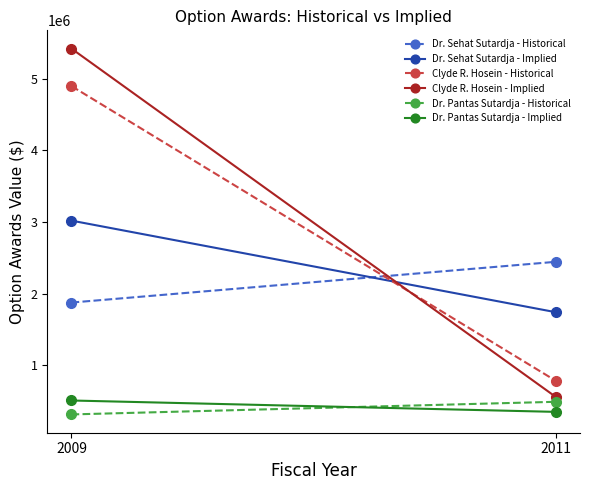

What is the sum of all Clyde R. Hosein - Implied values?

5976504